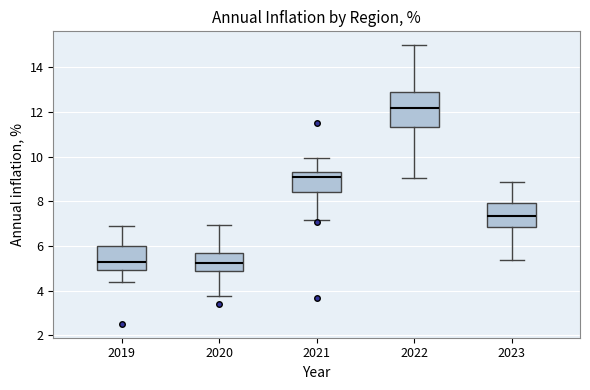

Reading left to right, transcribe this box plot: for each box, give where its median line is, the range the box spans, and where its two whiskers end, as read against the y-axis. The values are not printed on the chart, so give them approximately, as read against the axis.

2019: median 5.2, box 5.0 to 6.0, whiskers 4.4 to 6.8
2020: median 5.2, box 4.8 to 5.8, whiskers 3.8 to 7.0
2021: median 9.0, box 8.4 to 9.4, whiskers 7.2 to 10.0
2022: median 12.2, box 11.4 to 13.0, whiskers 9.0 to 15.0
2023: median 7.4, box 6.8 to 8.0, whiskers 5.4 to 8.8